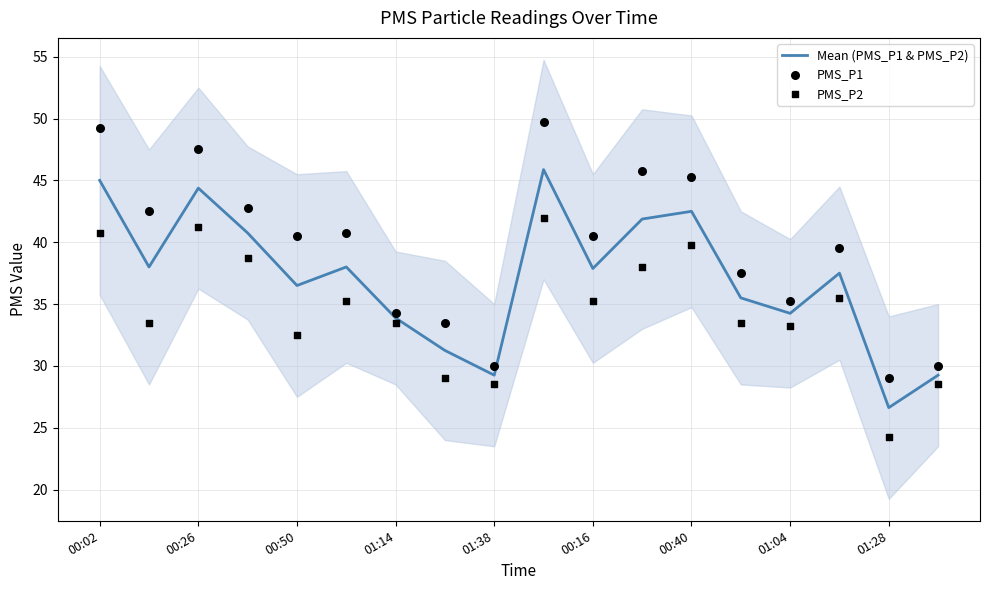

What are all the series names shown in the legend?

Mean (PMS_P1 & PMS_P2), PMS_P1, PMS_P2